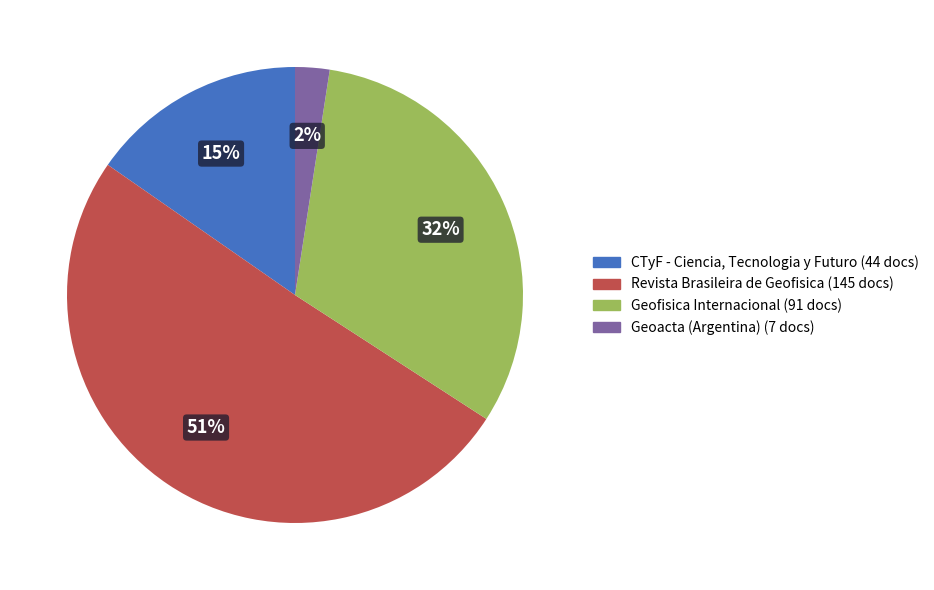

Approximately how many times larger is the value at CTyF - Ciencia, Tecnologia y Futuro compared to Revista Brasileira de Geofisica?

0.3